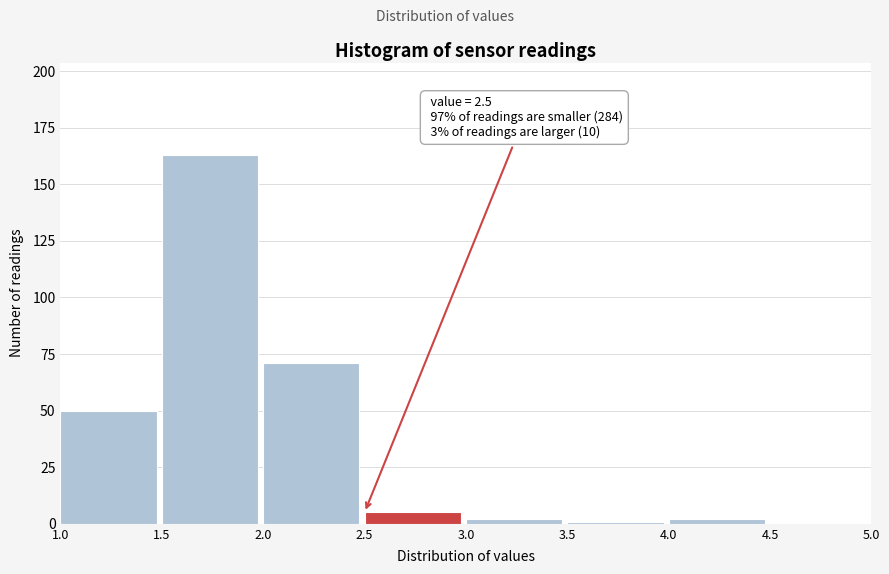

Which range on the x-axis has the tallest bar?

1.5 to 2.0